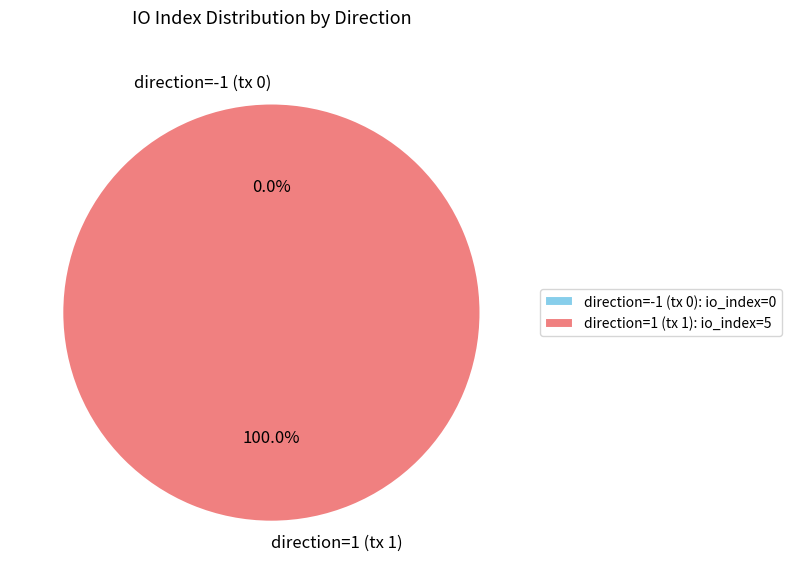

Does direction=1 (tx 1) account for over 50% of the chart?

Yes